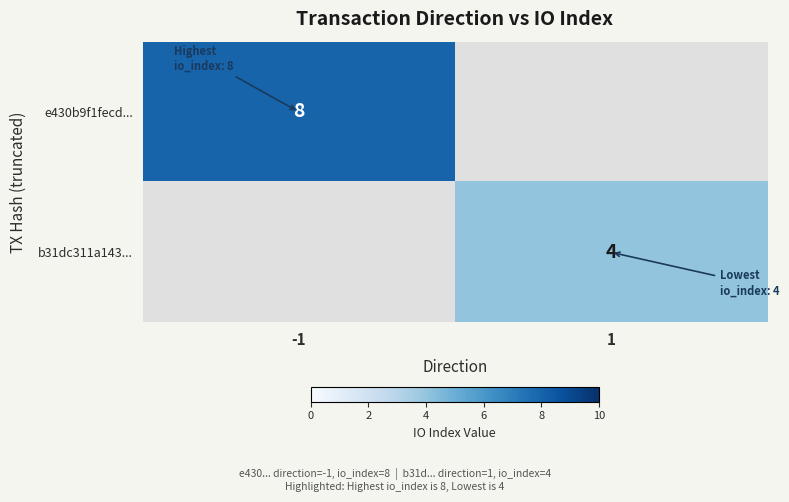

True or false: e430b9f1fecd... has a value of 14 at -1.

False